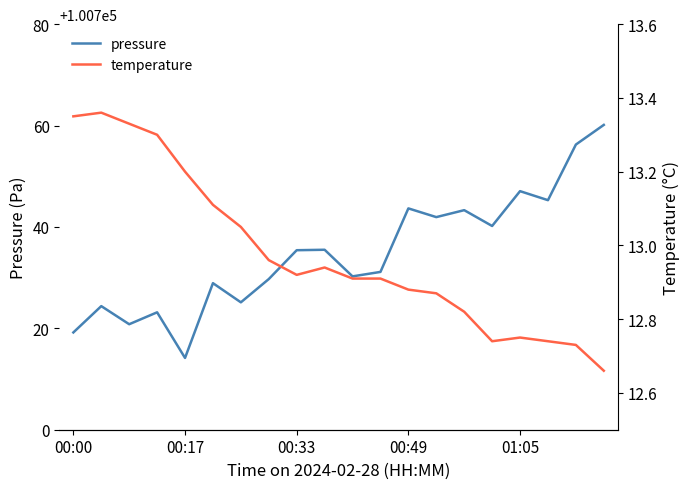

At which label does pressure reach its minimum?

00:17